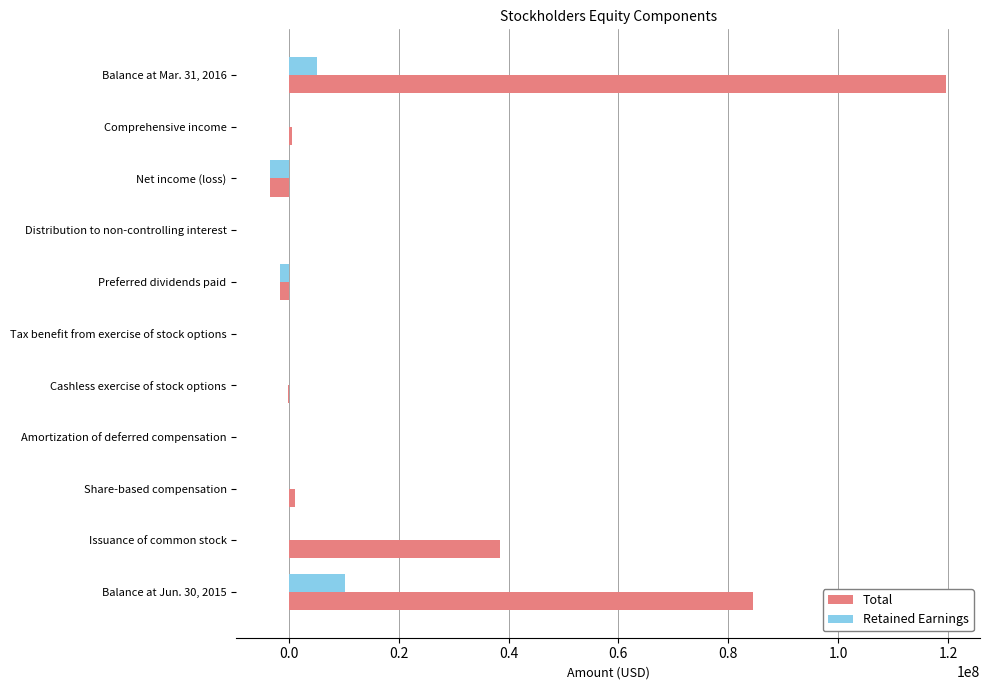

The Retained Earnings series shows -6381416 at Cashless exercise of stock options. True or false?

False